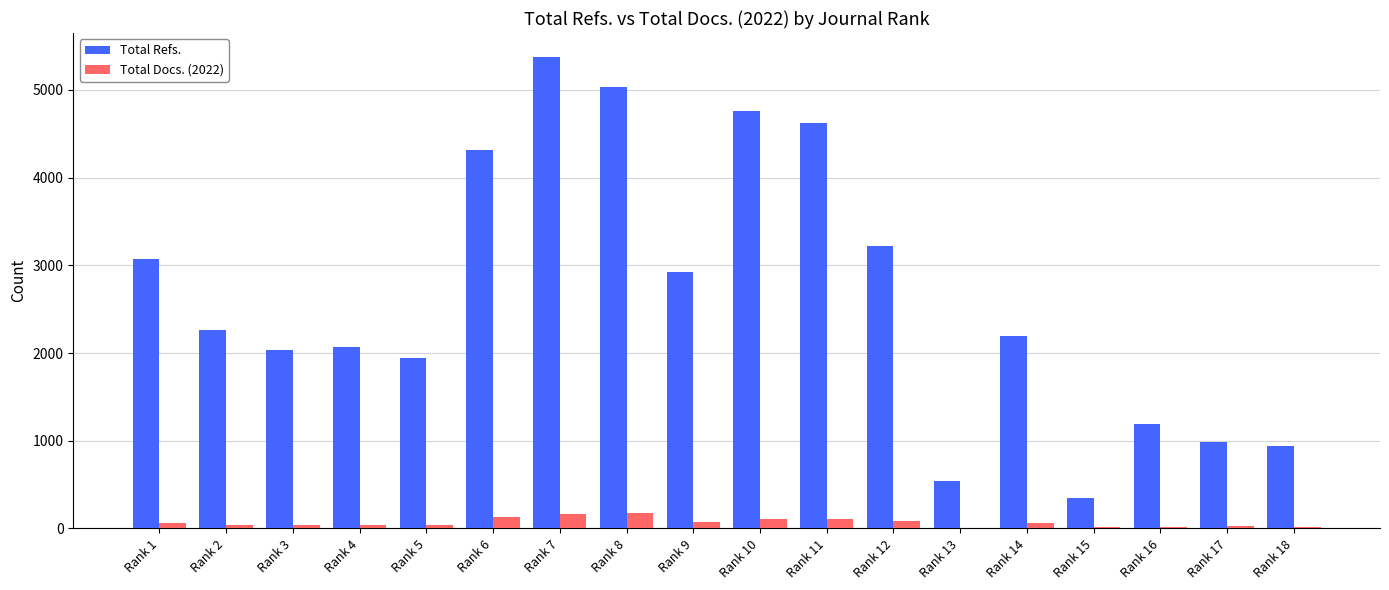

How many groups of bars are there?

18